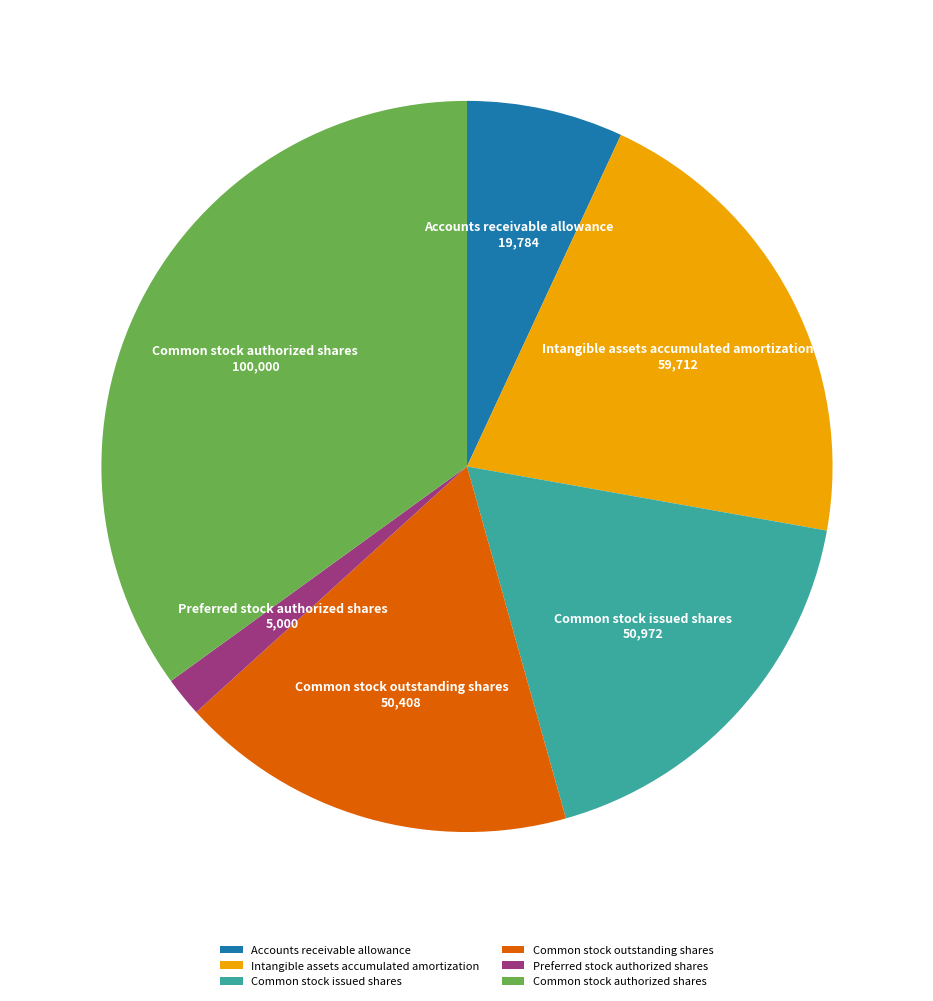

What is the ratio of the value at Intangible assets accumulated amortization to the value at Common stock authorized shares?

0.6